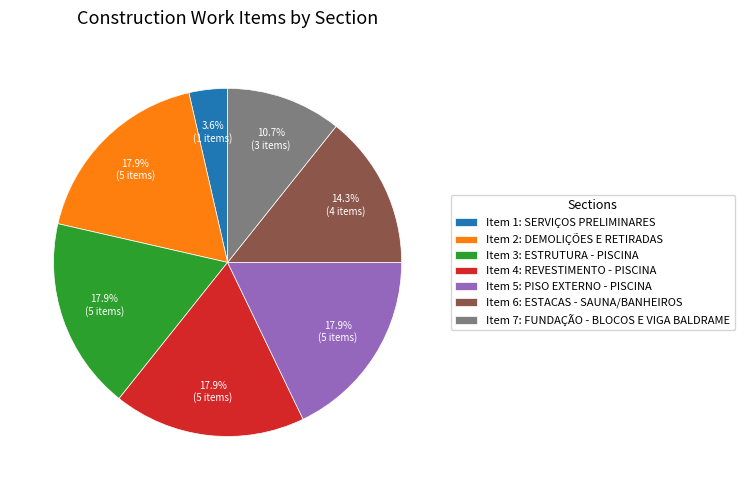

Between Item 4: REVESTIMENTO - PISCINA and Item 1: SERVIÇOS PRELIMINARES, which is larger?

Item 4: REVESTIMENTO - PISCINA